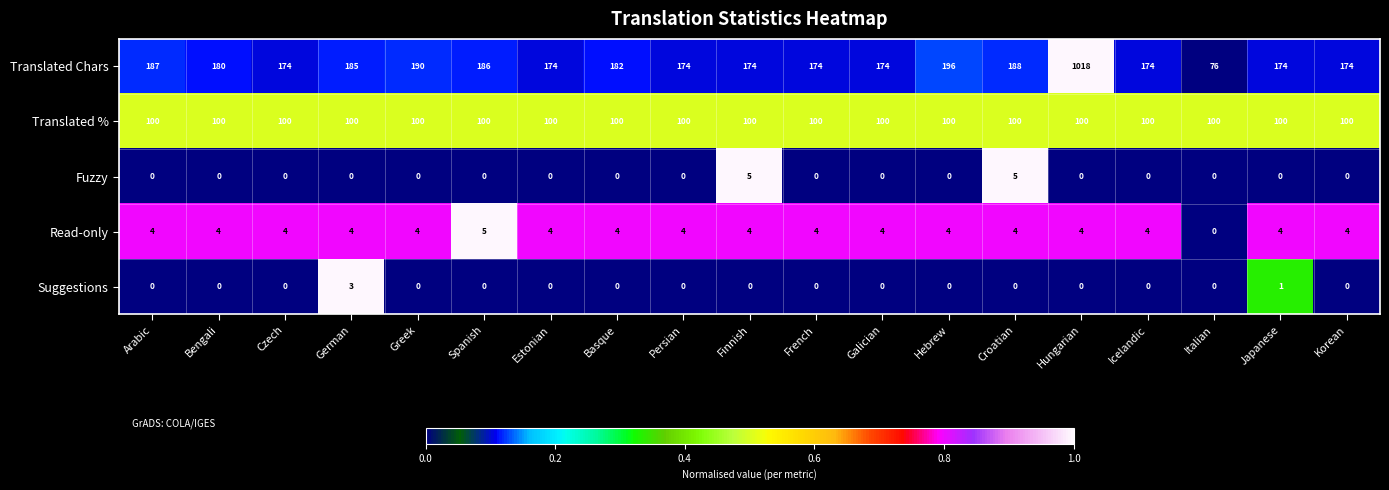

What is the maximum value shown in the chart?

1018